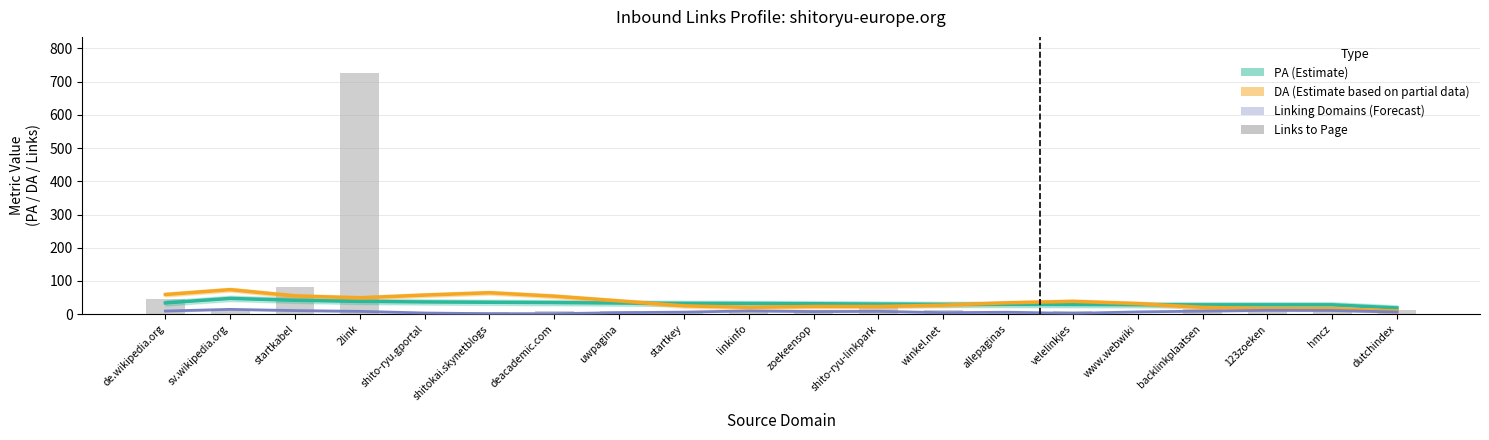

Reading right to left, transcribe all the data shown in this chart.

PA (Estimate): dutchindex=18.7	hmcz=28.0	123zoeken=28.0	backlinkplaatsen=28.0	www.webwiki=28.3	velelinkjes=28.7	allepaginas=29.0	winkel.net=29.3	shito-ryu-linkpark=30.3	zoekeensop=31.3	linkinfo=32.0	startkey=32.3	uwpagina=33.3	deacademic.com=34.7	shitokai.skynetblogs=35.7	shito-ryu.gportal=36.7	2link=38.3	startkabel=41.7	sv.wikipedia.org=47.3	de.wikipedia.org=33.7
DA (Partial): dutchindex=9.3	hmcz=16.3	123zoeken=16.7	backlinkplaatsen=20.3	www.webwiki=31.7	velelinkjes=38.3	allepaginas=34.0	winkel.net=27.0	shito-ryu-linkpark=23.0	zoekeensop=23.0	linkinfo=20.3	startkey=25.0	uwpagina=39.7	deacademic.com=54.0	shitokai.skynetblogs=64.3	shito-ryu.gportal=57.3	2link=49.0	startkabel=54.7	sv.wikipedia.org=73.7	de.wikipedia.org=59.0
Linking Domains (Forecast): dutchindex=6.3	hmcz=11.0	123zoeken=11.3	backlinkplaatsen=9.0	www.webwiki=6.7	velelinkjes=2.3	allepaginas=5.7	winkel.net=4.3	shito-ryu-linkpark=8.3	zoekeensop=7.7	linkinfo=9.7	startkey=6.0	uwpagina=4.3	deacademic.com=1.3	shitokai.skynetblogs=1.3	shito-ryu.gportal=3.3	2link=8.3	startkabel=10.7	sv.wikipedia.org=14.3	de.wikipedia.org=9.3
Links to Page: dutchindex=13.0	hmcz=8.0	123zoeken=15.0	backlinkplaatsen=14.0	www.webwiki=1.0	velelinkjes=8.0	allepaginas=3.0	winkel.net=11.0	shito-ryu-linkpark=32.0	zoekeensop=13.0	linkinfo=9.0	startkey=10.0	uwpagina=10.0	deacademic.com=8.0	shitokai.skynetblogs=6.0	shito-ryu.gportal=6.0	2link=726.0	startkabel=82.0	sv.wikipedia.org=12.0	de.wikipedia.org=45.0